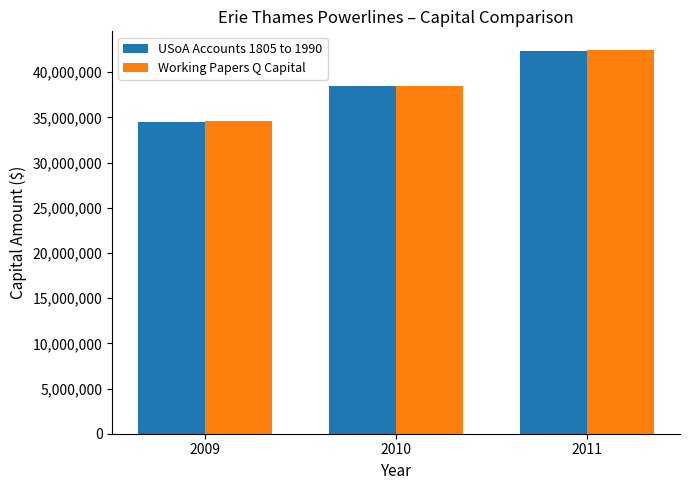

The value of Working Papers Q Capital at 2011 is 14628271.6. True or false?

False